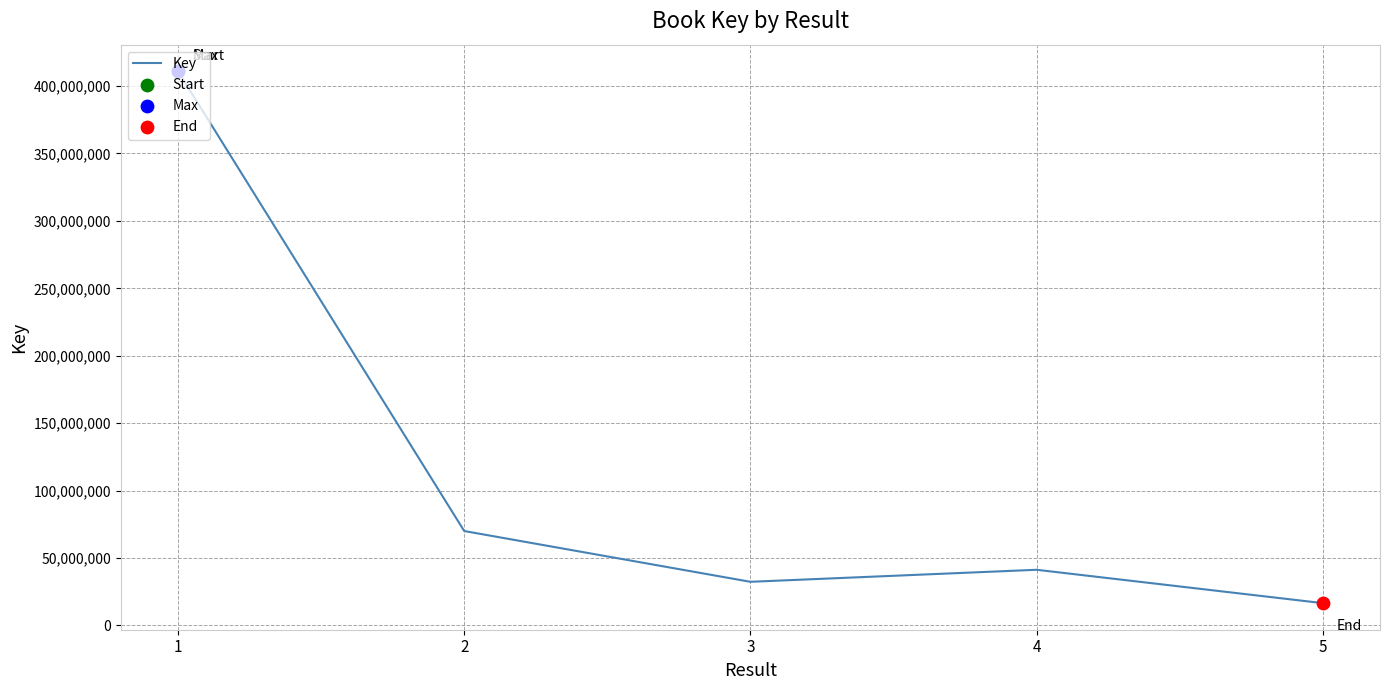

Approximately how many times larger is the value at 5 compared to 3?

0.5